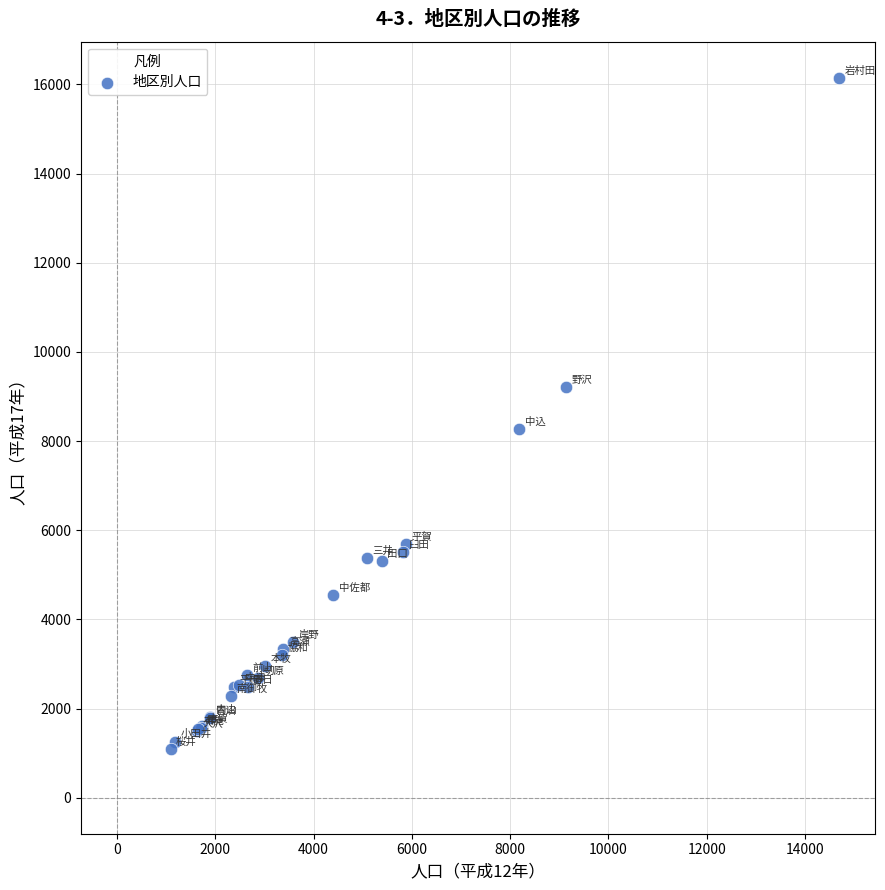

What Y value in the scatter plot is closest to 8619?

8275